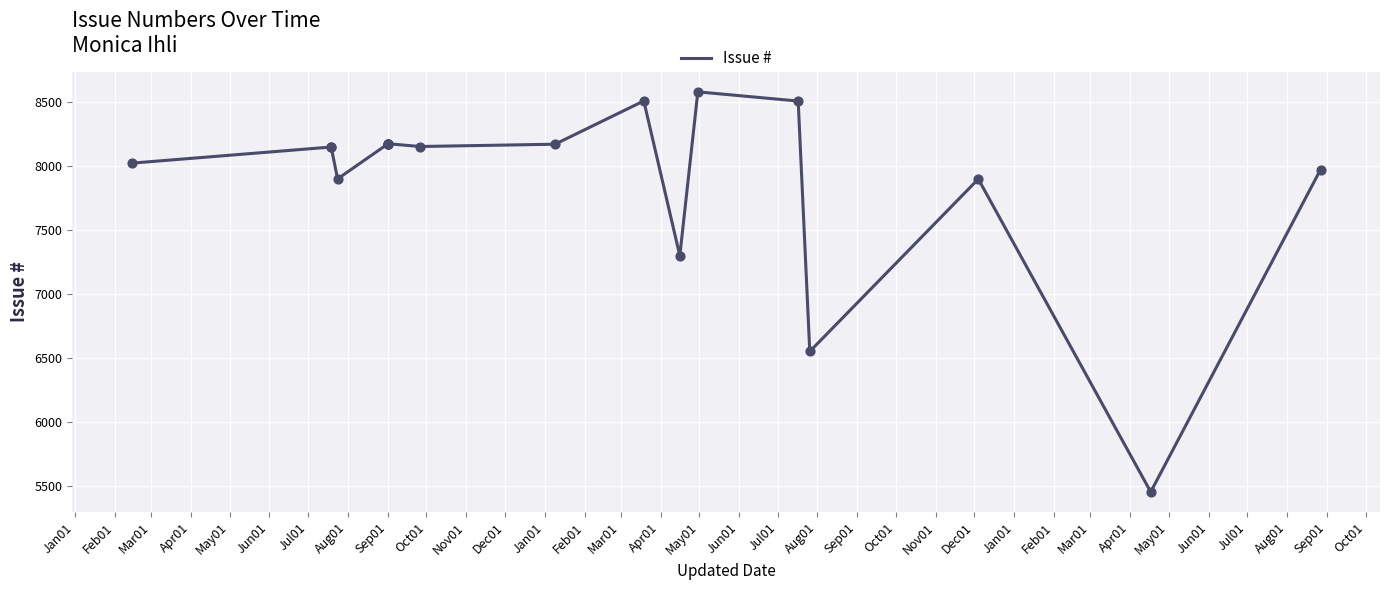

Approximately how many times larger is the value at Jun01 compared to Nov01?

1.0